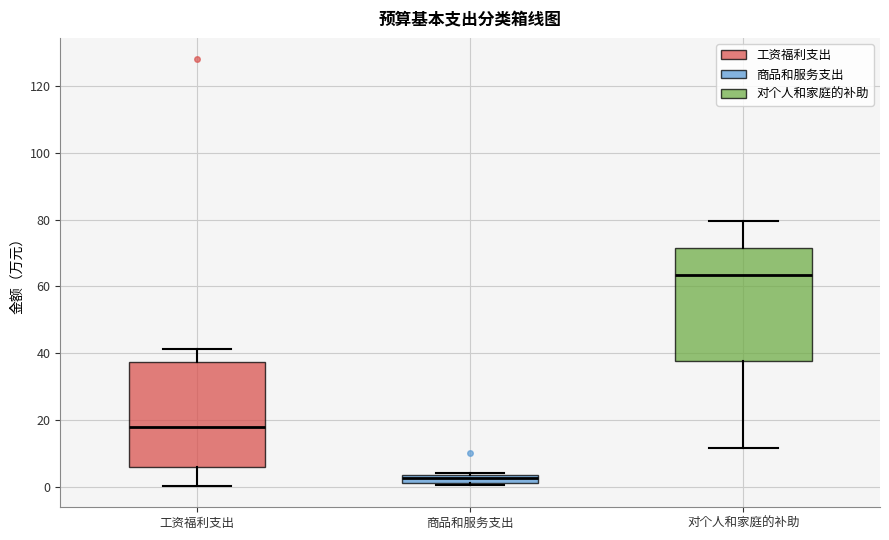

Which box has the lowest median line?

商品和服务支出